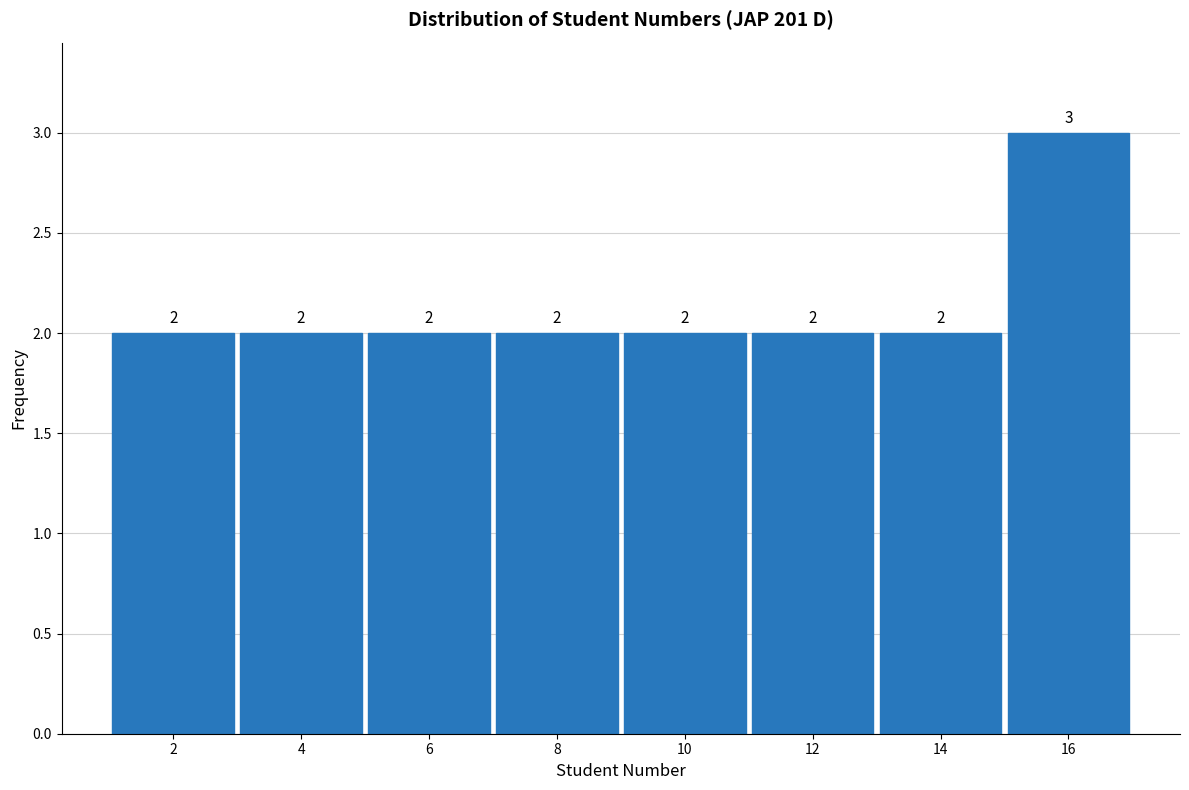

Reading left to right, list every bar in this chart as the range it spans on the x-axis followed by its height.

1 to 3: 2
3 to 5: 2
5 to 7: 2
7 to 9: 2
9 to 11: 2
11 to 13: 2
13 to 15: 2
15 to 17: 3